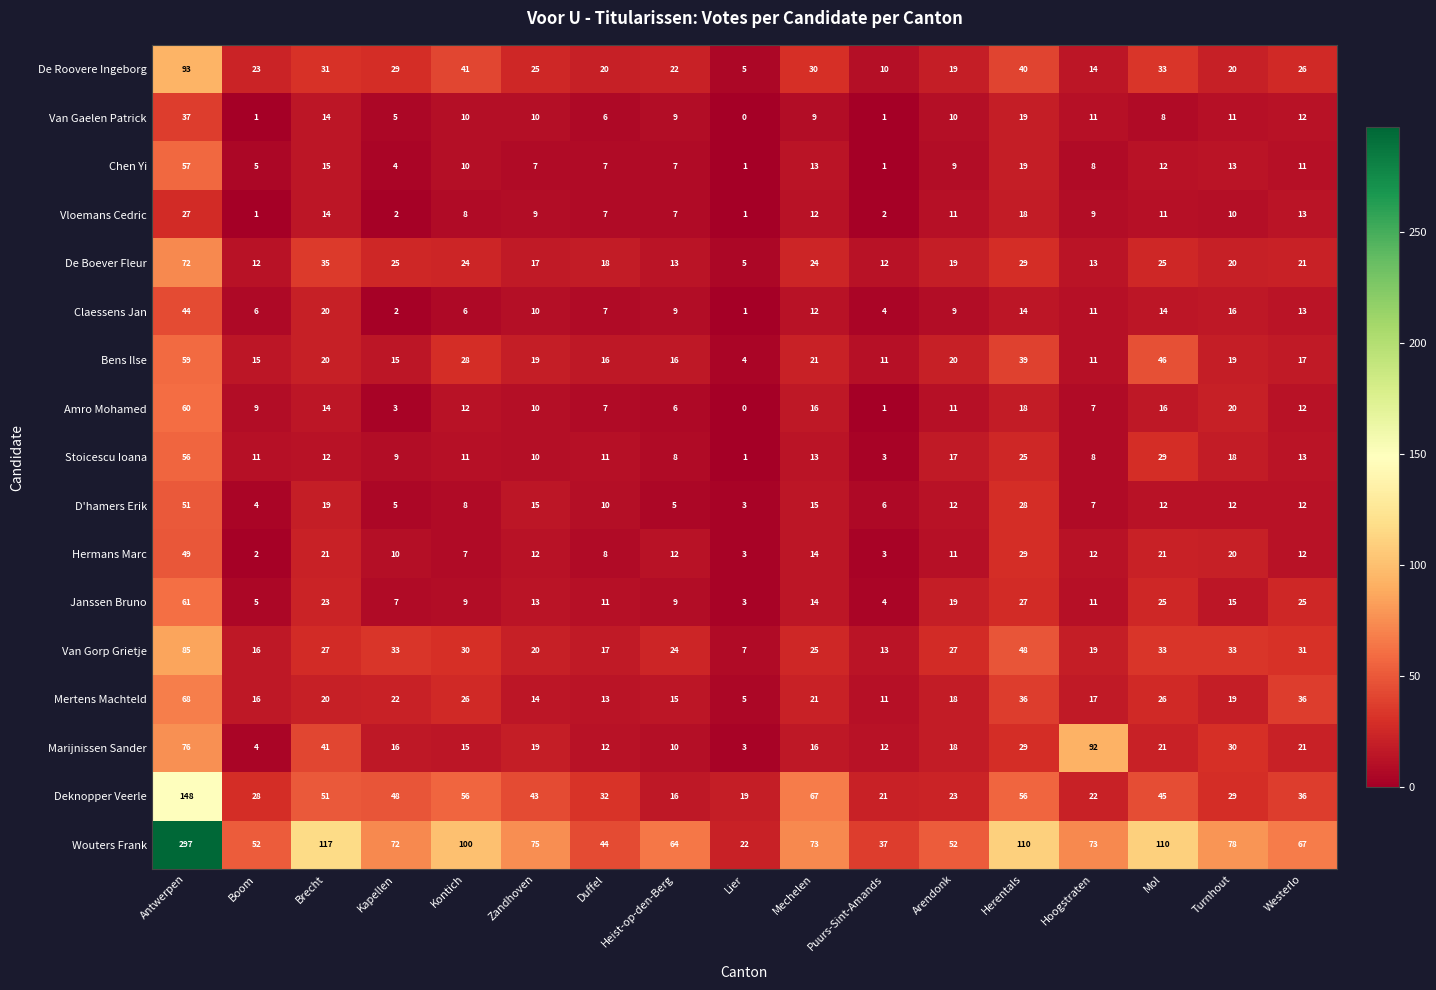

At how many categories does at least one series exceed 6?

17